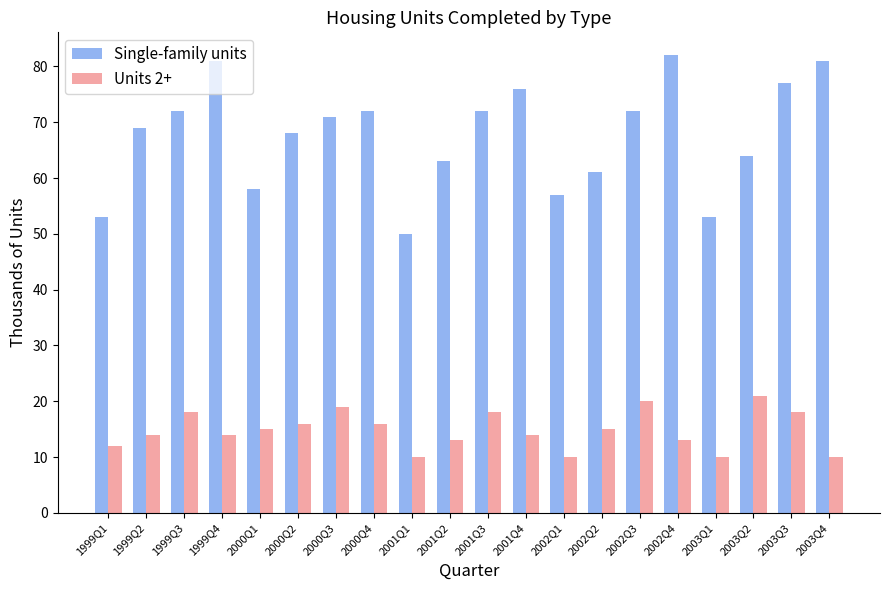

Which series has the largest range (max minus min)?

Single-family units